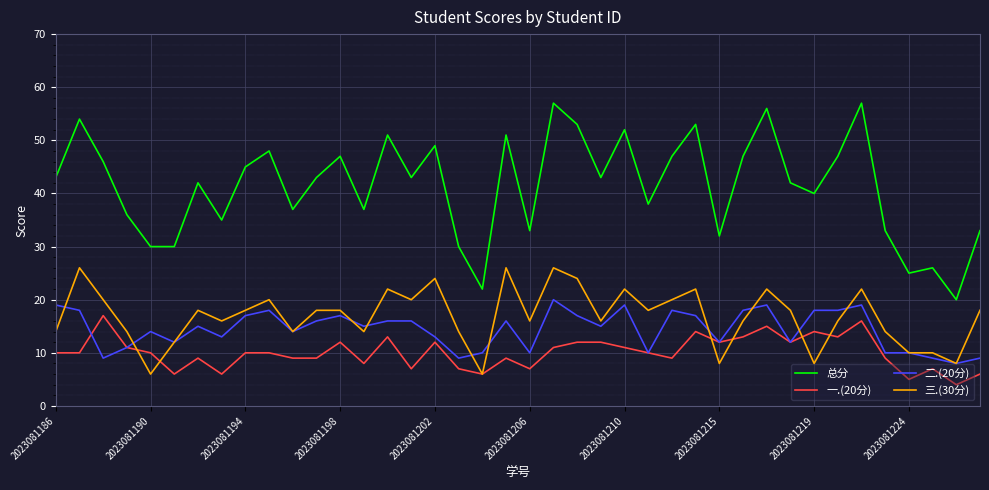

How many lines are shown in the chart?

4